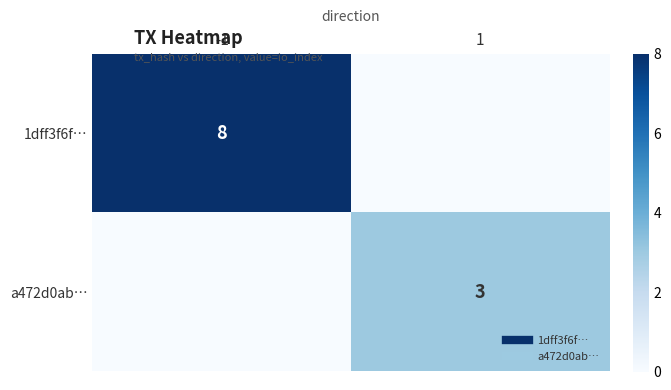

The value of 1dff3f6f… at -1 is 8. True or false?

True